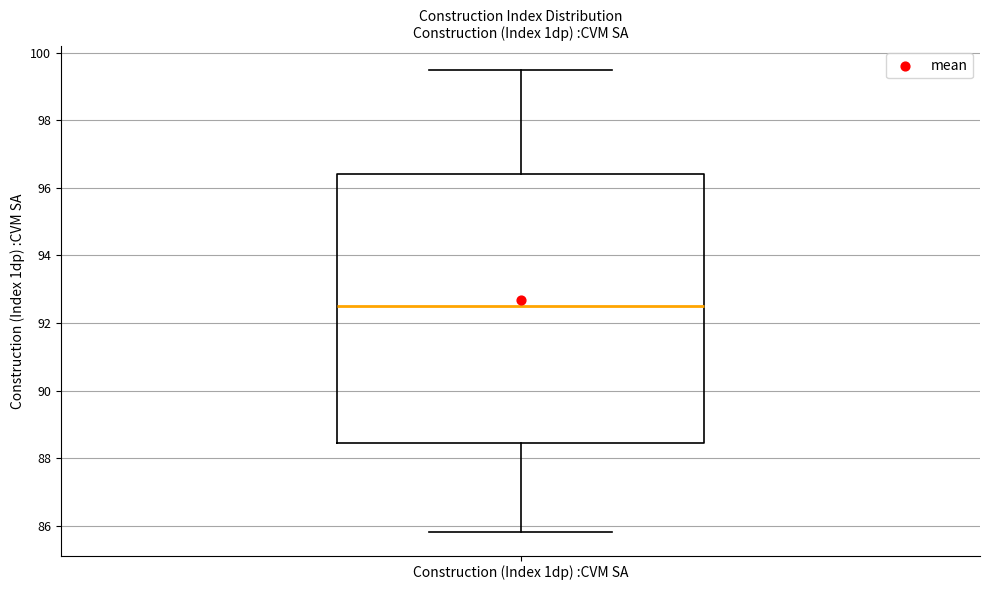

Transcribe this box plot: give where the median line is, the range the box spans, and where the two whiskers end, as read against the y-axis. The values are not printed on the chart, so give them approximately, as read against the axis.

median 92.6, box 88.4 to 96.4, whiskers 85.8 to 99.6